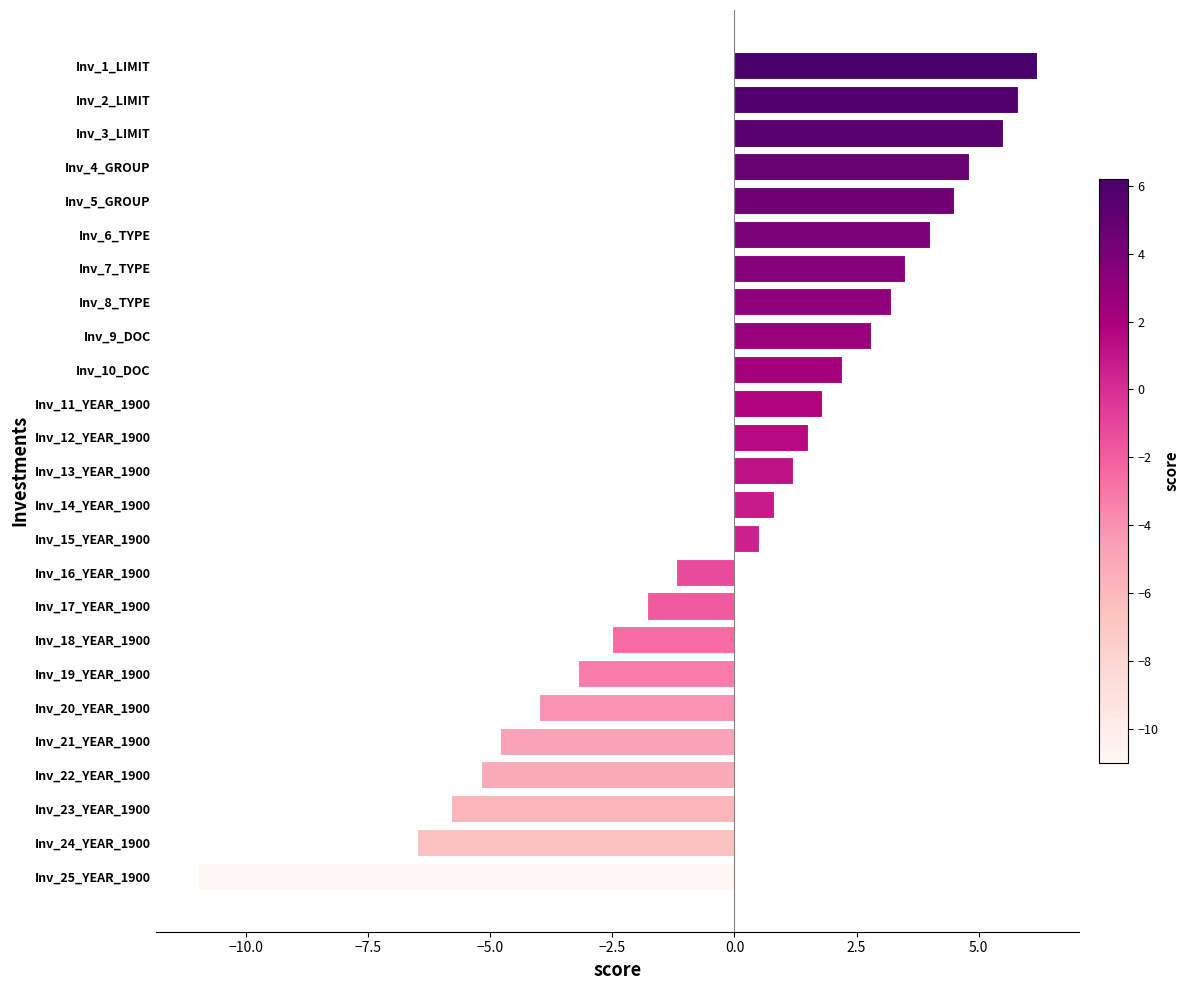

List the labels in order of value, smallest first.

Inv_25_YEAR_1900, Inv_24_YEAR_1900, Inv_23_YEAR_1900, Inv_22_YEAR_1900, Inv_21_YEAR_1900, Inv_20_YEAR_1900, Inv_19_YEAR_1900, Inv_18_YEAR_1900, Inv_17_YEAR_1900, Inv_16_YEAR_1900, Inv_15_YEAR_1900, Inv_14_YEAR_1900, Inv_13_YEAR_1900, Inv_12_YEAR_1900, Inv_11_YEAR_1900, Inv_10_DOC, Inv_9_DOC, Inv_8_TYPE, Inv_7_TYPE, Inv_6_TYPE, Inv_5_GROUP, Inv_4_GROUP, Inv_3_LIMIT, Inv_2_LIMIT, Inv_1_LIMIT